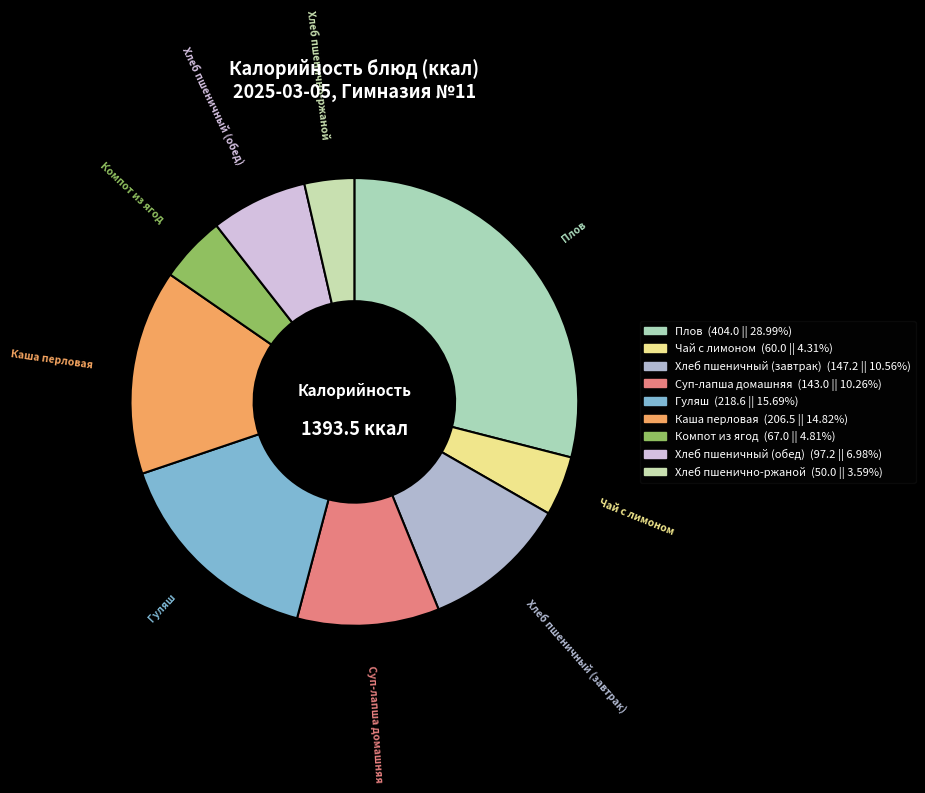

Which slice is the smallest?

Хлеб пшенично-ржаной